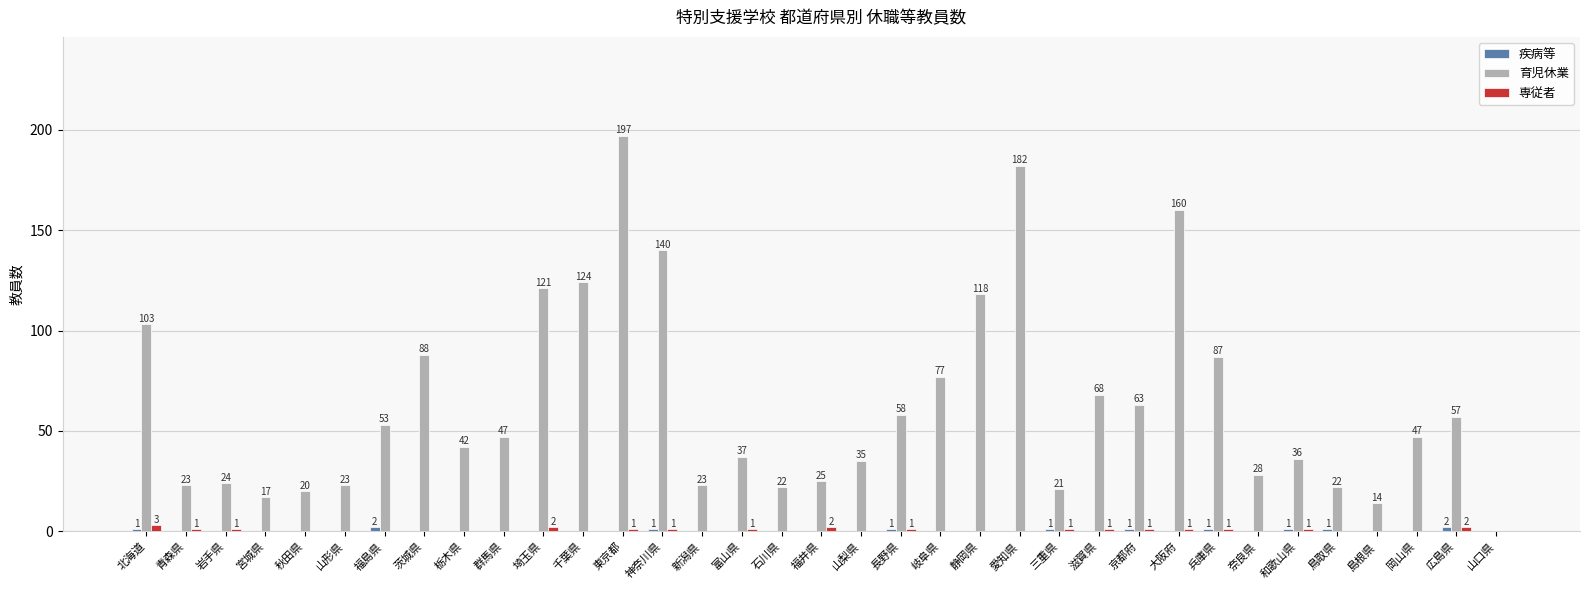

Which series has the largest range (max minus min)?

育児休業